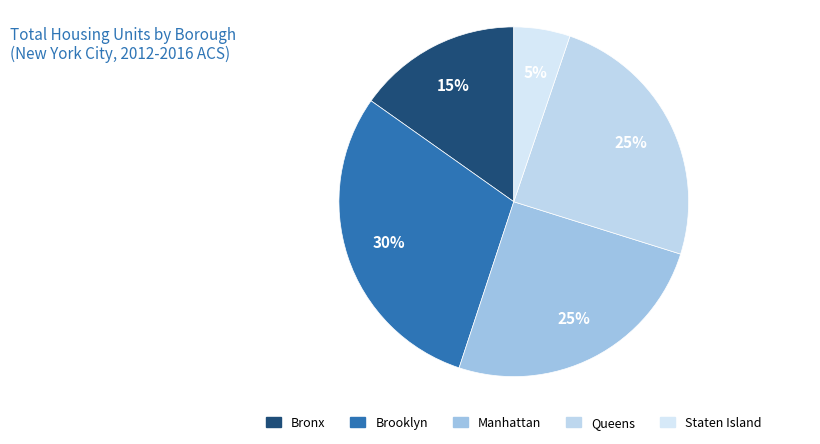

The Brooklyn slice represents 43% of the pie. True or false?

False